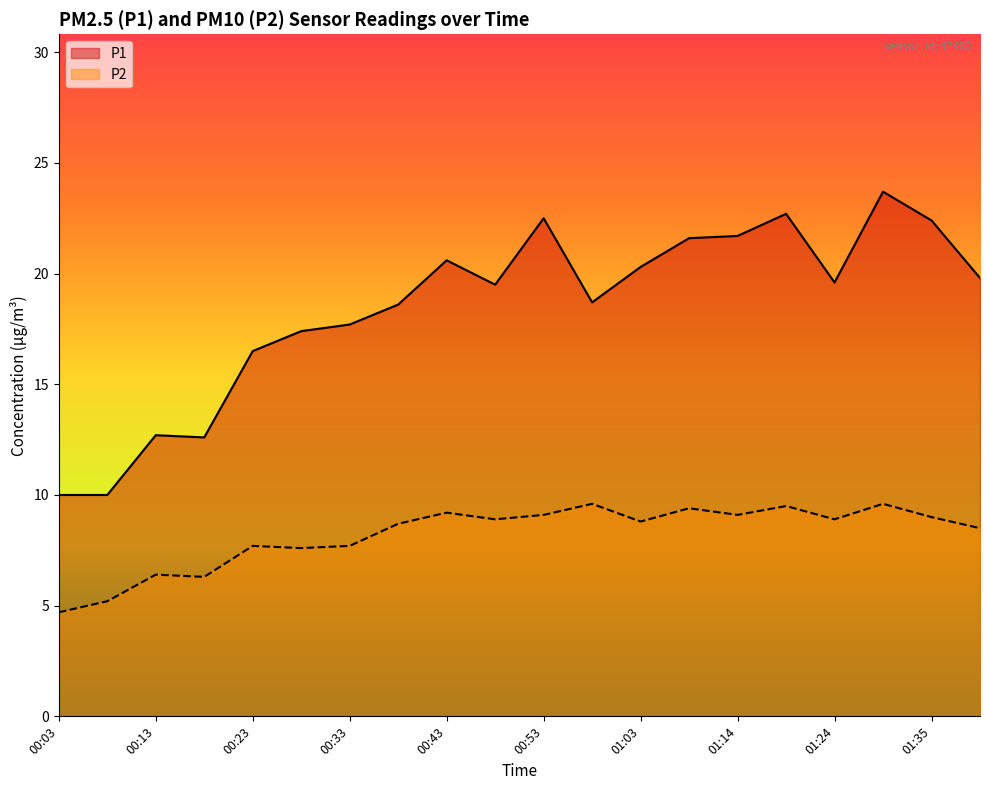

What is the value of the P2 point at the 20th from the left?

8.5